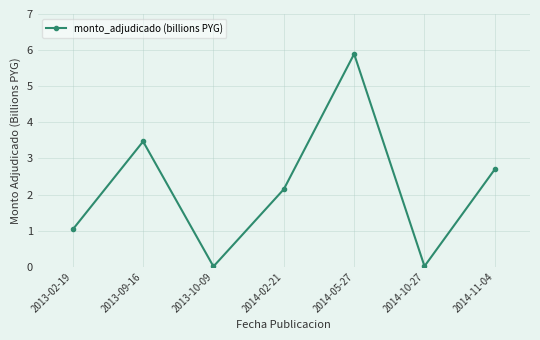

At which category does the data reach its first local peak?

2013-09-16